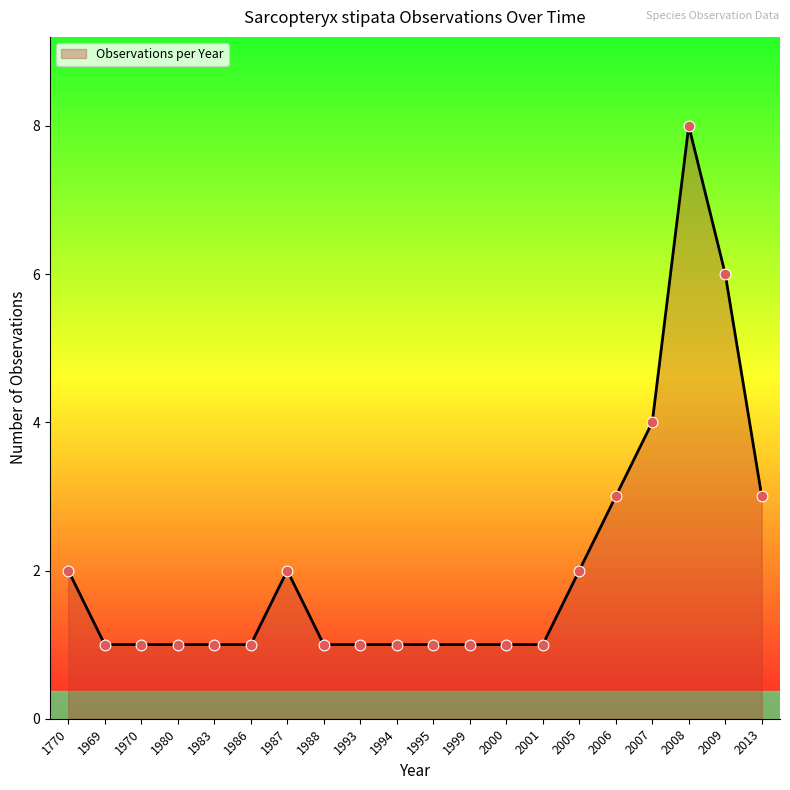

What is the ratio of the value at 1987 to the value at 1993?

2.0